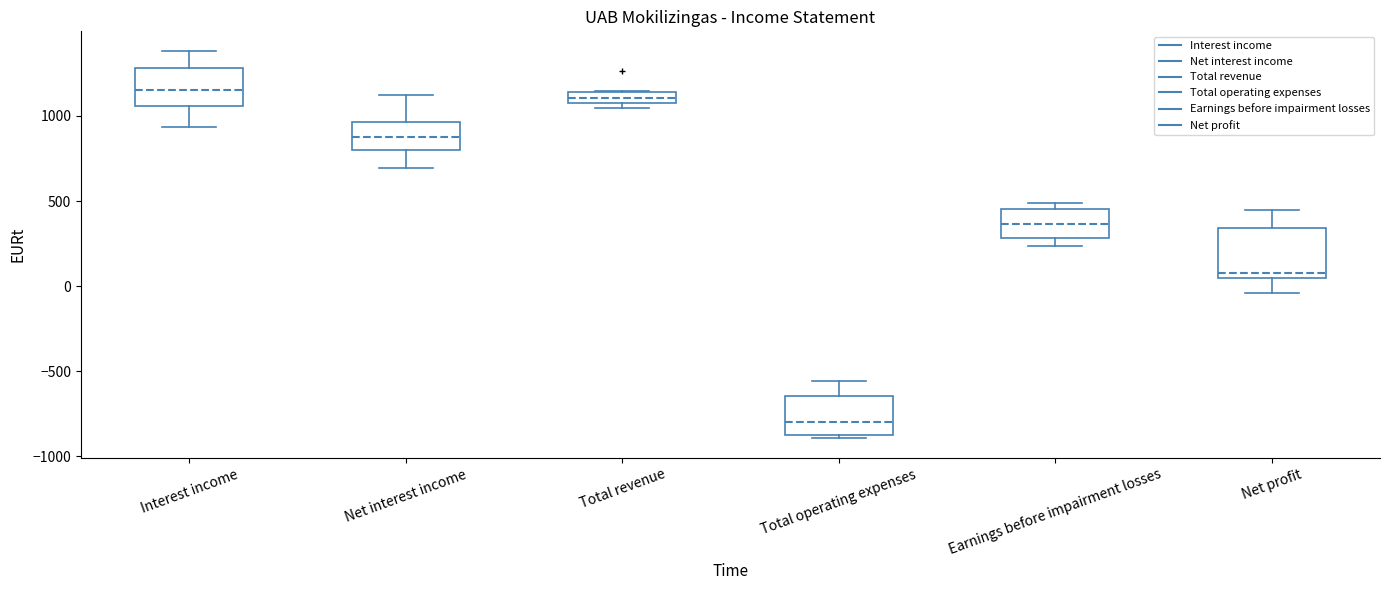

Where does the upper whisker of the box for Interest income end on the y-axis? The values are not printed on the chart, so give them approximately, as read against the axis.

1400